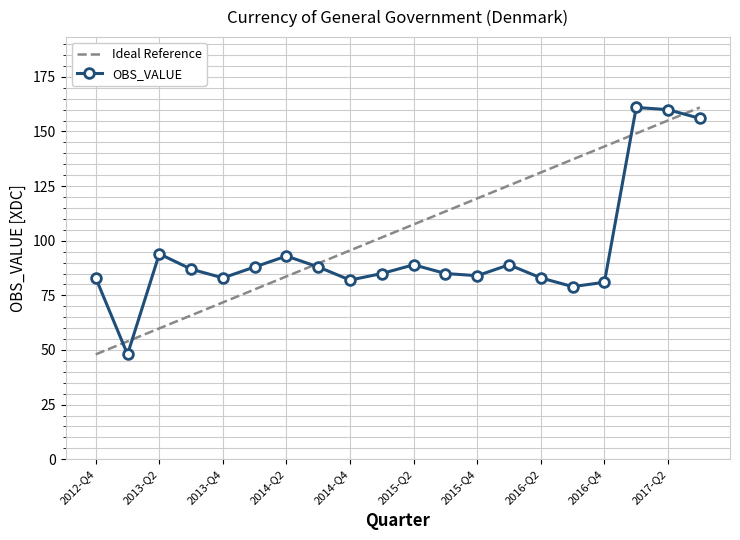

Reading left to right, what are all the values shown in this chart?

Ideal Reference: 48.0	53.9	59.9	65.8	71.8	77.7	83.7	89.6	95.6	101.5	107.5	113.4	119.4	125.3	131.3	137.2	143.2	149.1	155.1	161.0
OBS_VALUE: 83.0	48.0	94.0	87.0	83.0	88.0	93.0	88.0	82.0	85.0	89.0	85.0	84.0	89.0	83.0	79.0	81.0	161.0	160.0	156.0